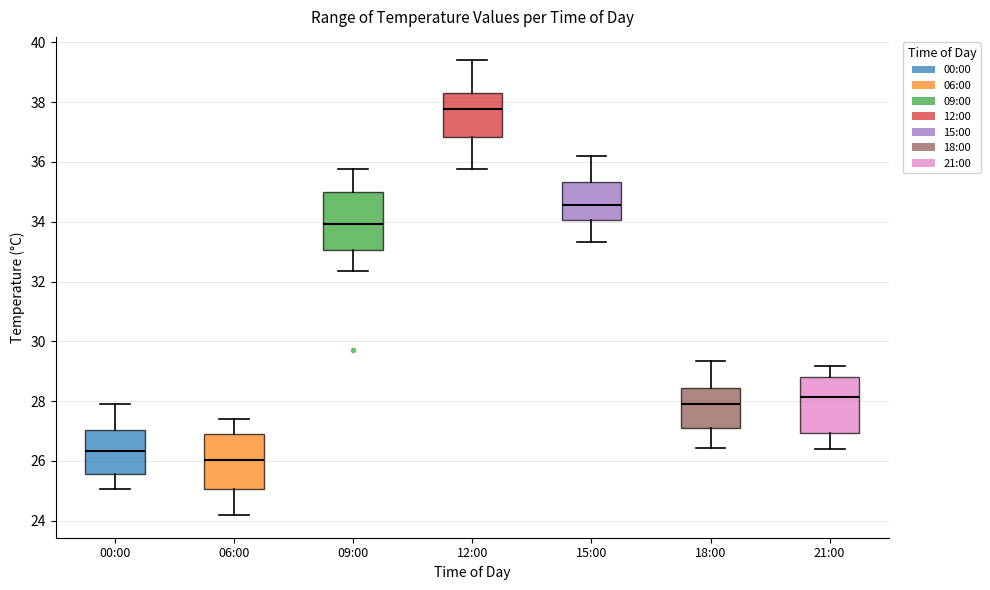

Which box has the lowest median line?

06:00